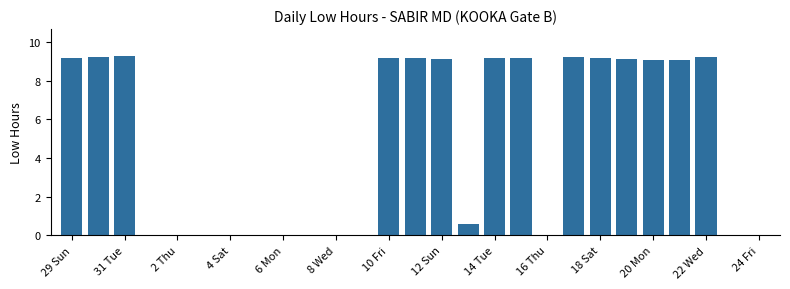

What is the maximum value shown in the chart?

9.3